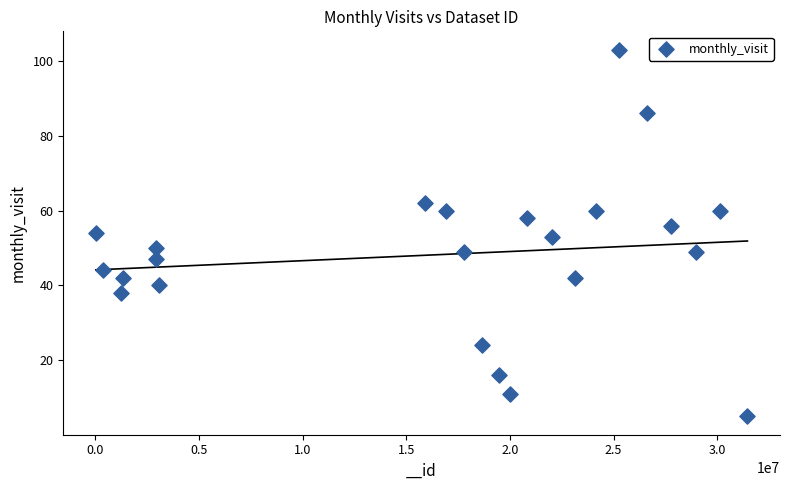

What is the range of X values (max minus min)?

31436526